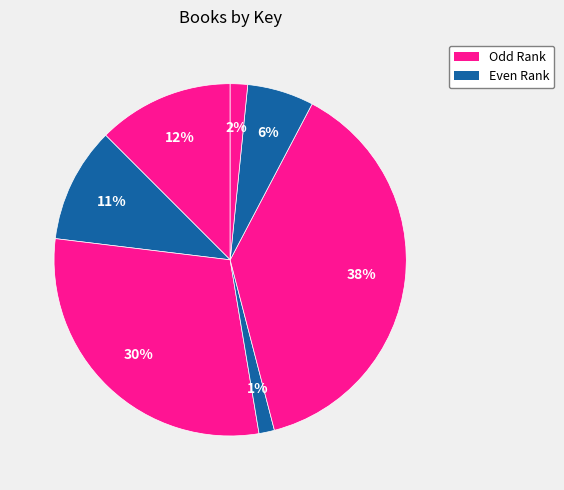

Rank the categories by value from lowest to highest.

When God Winks, God Winks on Love, Godwinks & Divine Alignment, Godwink Christmas Stories, Dogwinks, Godwink Stories, Godwink Effect